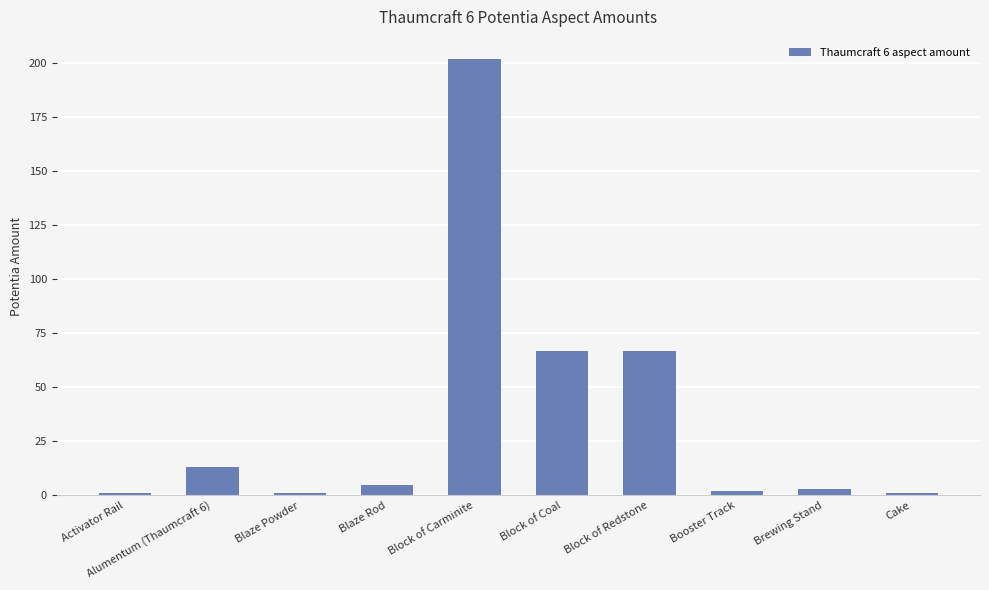

Count the number of data series in this chart.

1